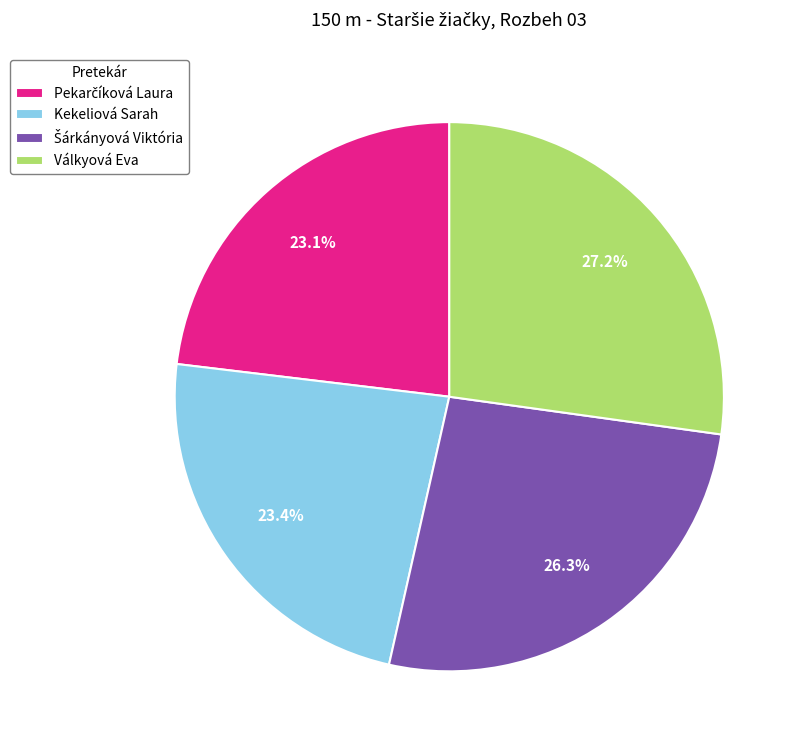

Does any single category account for the majority?

No